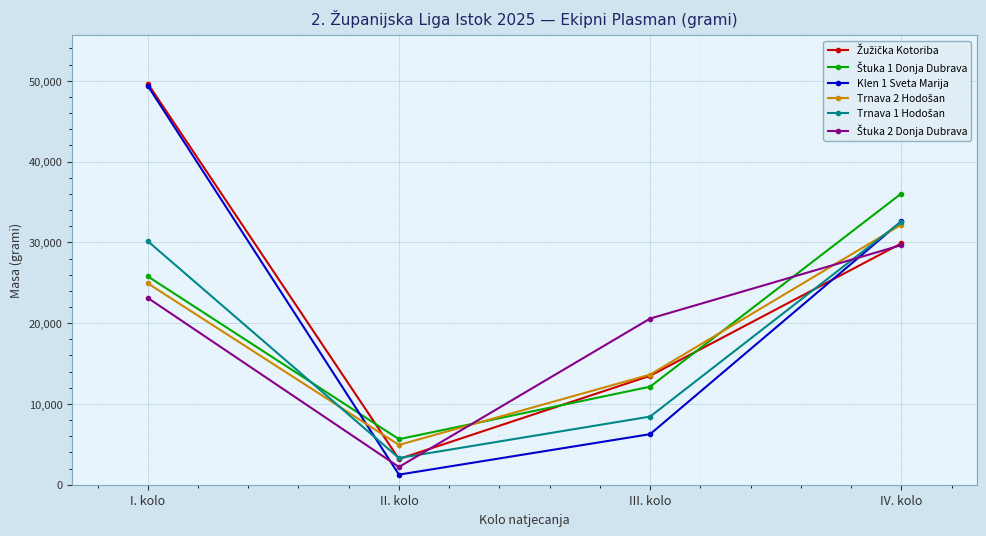

Which series has the widest spread of values?

Klen 1 Sveta Marija